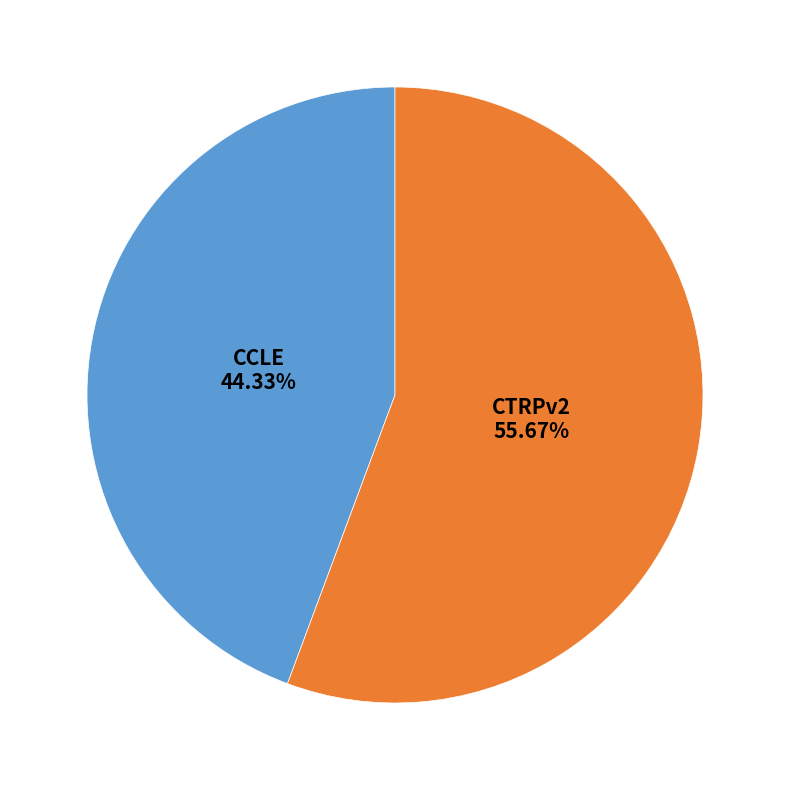

To the nearest percent, what is the difference between the largest and smallest slice percentages?

11%